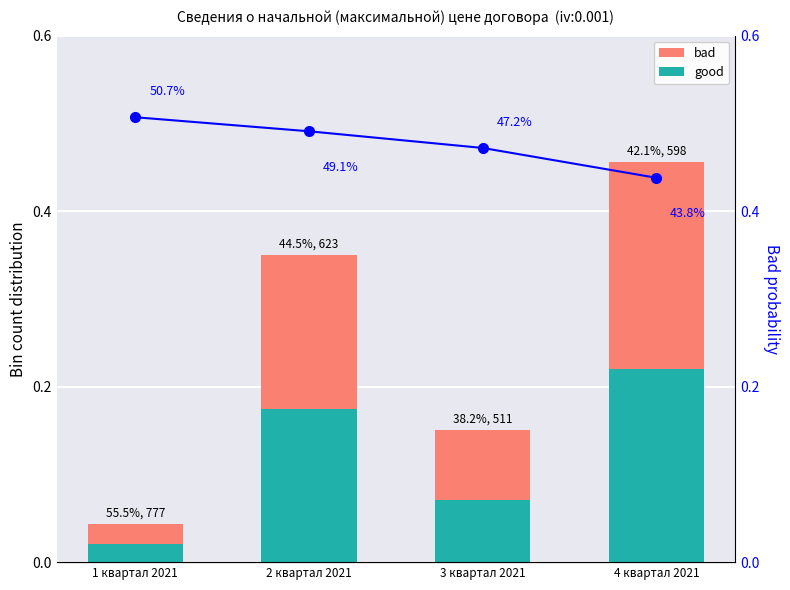

What is the label of the 4th bar from the left?

4 квартал 2021